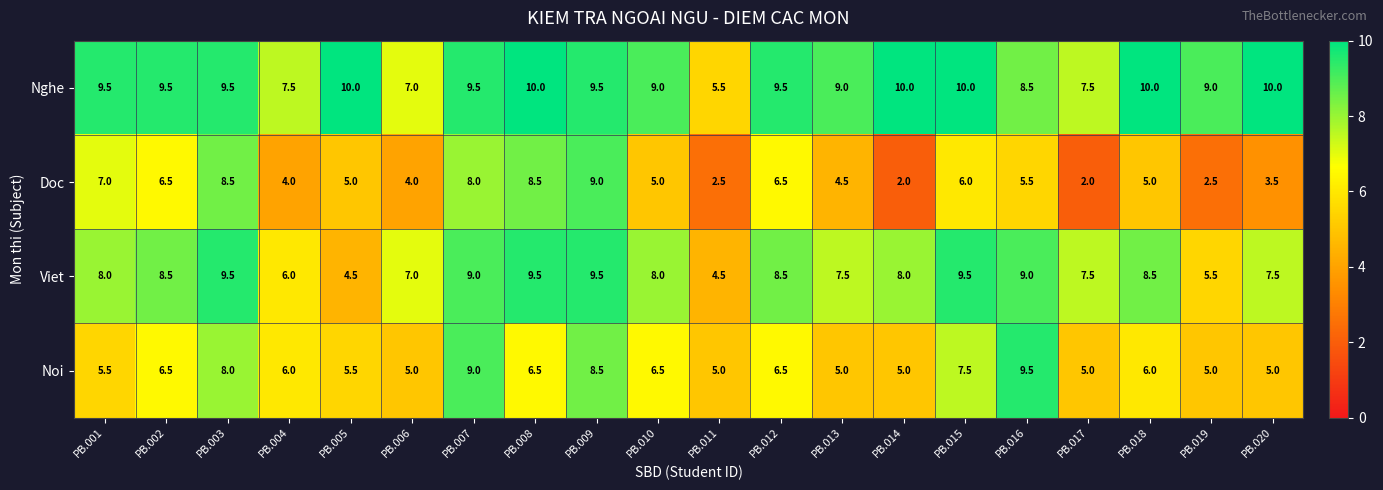

Which series has the largest range (max minus min)?

Doc